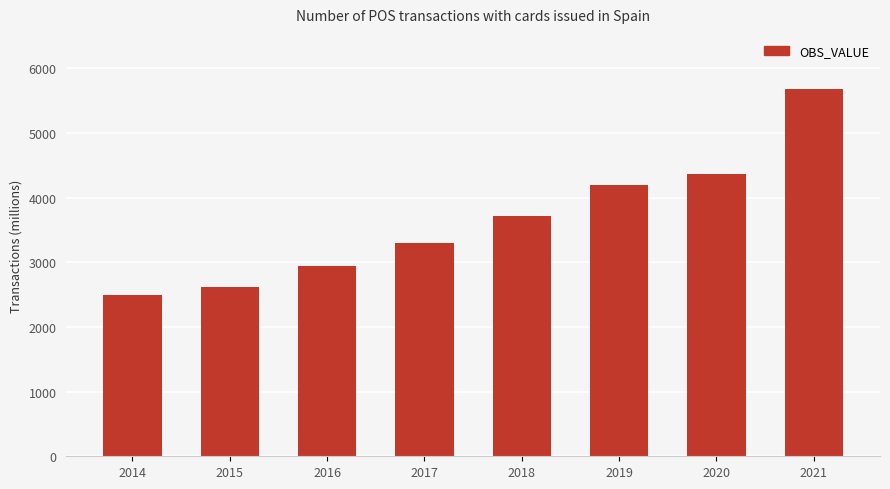

Which has a higher value, 2019 or 2020?

2020